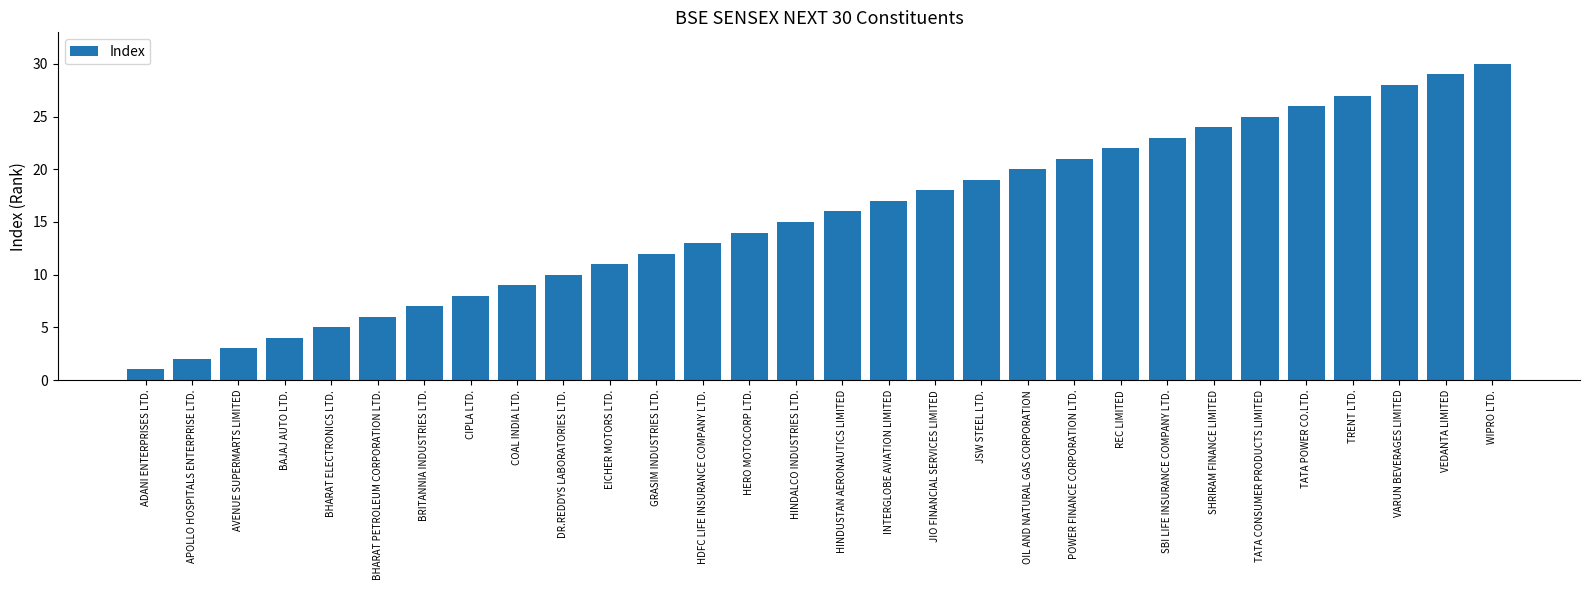

What is the ratio of the value at DR.REDDYS LABORATORIES LTD. to the value at VEDANTA LIMITED?

0.3